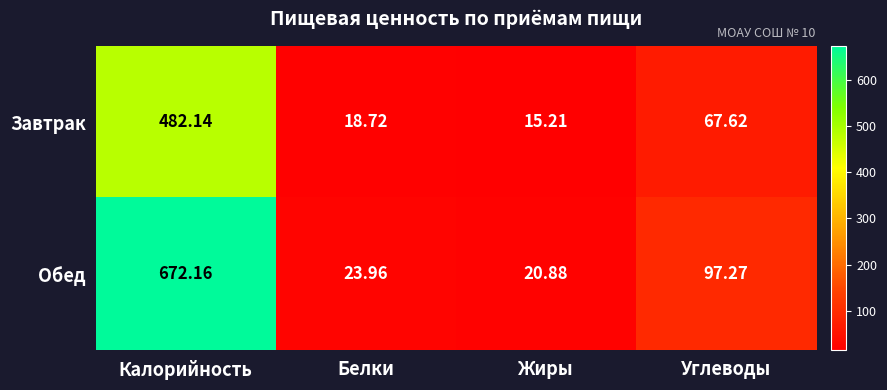

Count the number of data series in this chart.

2